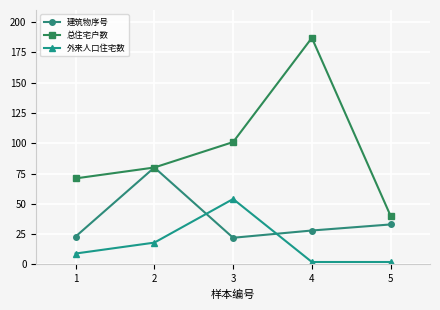

How many data points does each series have?

5